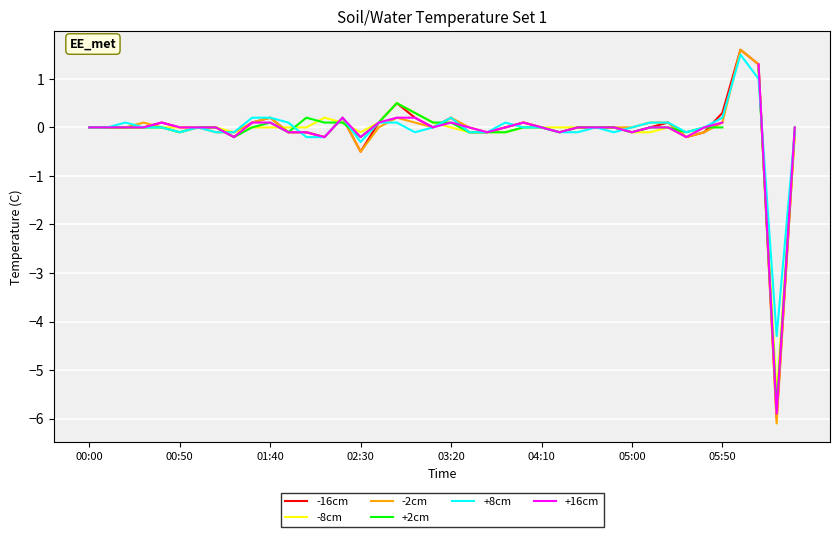

What is the highest value of the +8cm series?

1.5